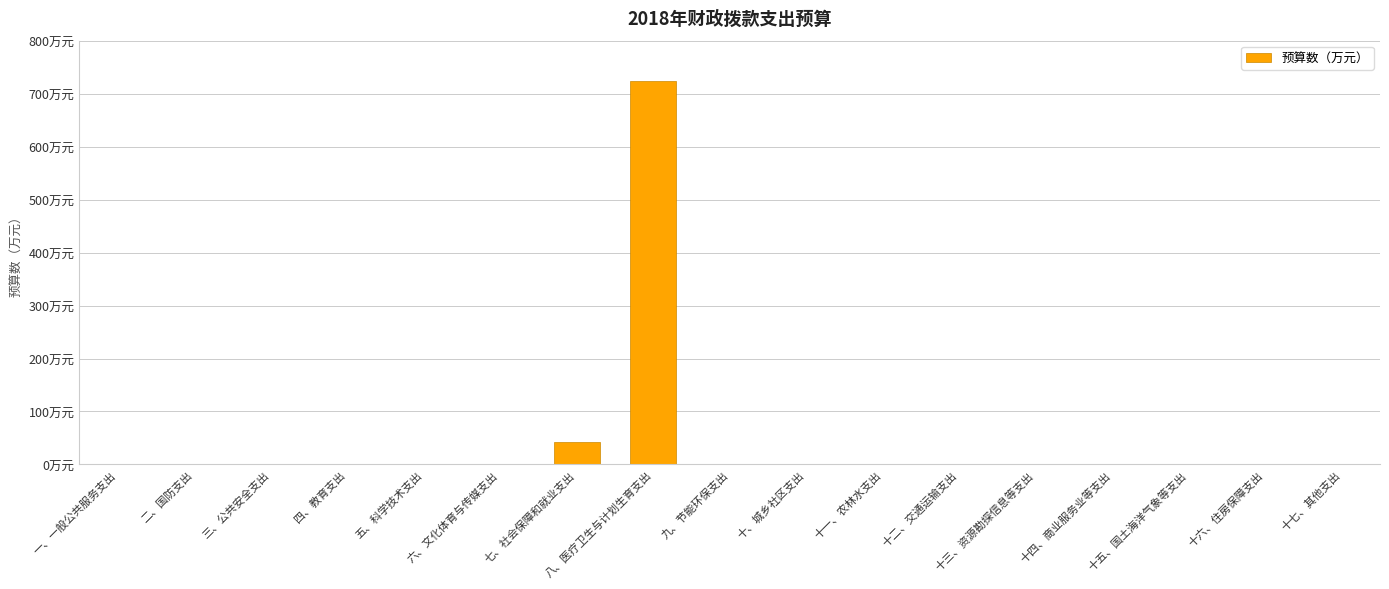

True or false: the data shows -229.1 at 十二、交通运输支出.

False